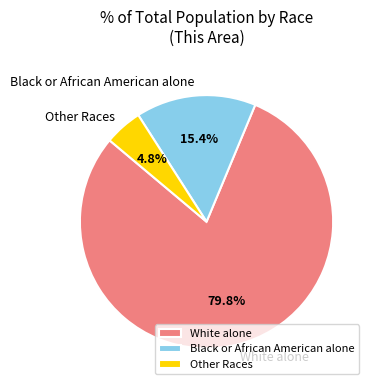

Between Other Races and White alone, which is larger?

White alone